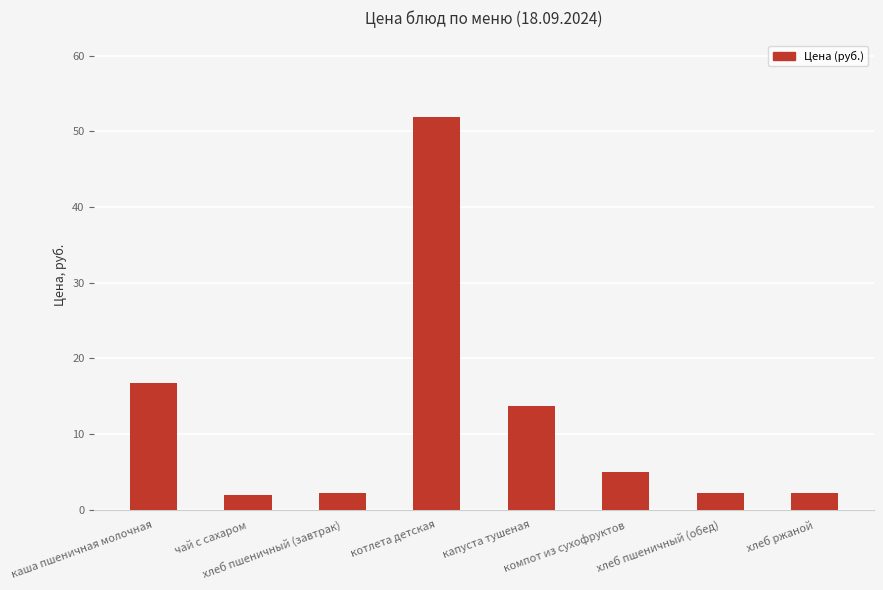

Where does the data first go above 5?

каша пшеничная молочная